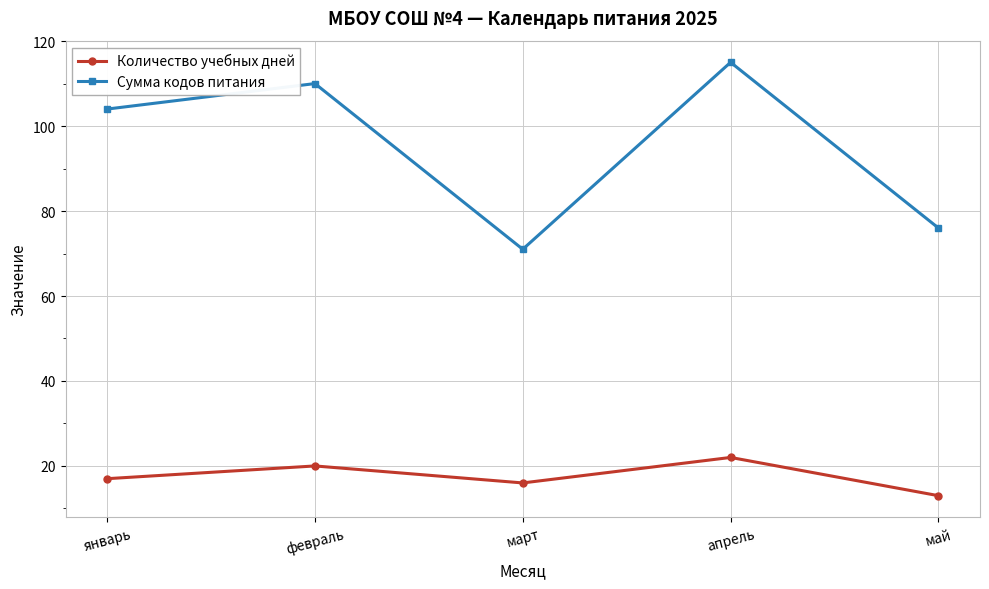

How many interior local valleys does the Сумма кодов питания series have?

1